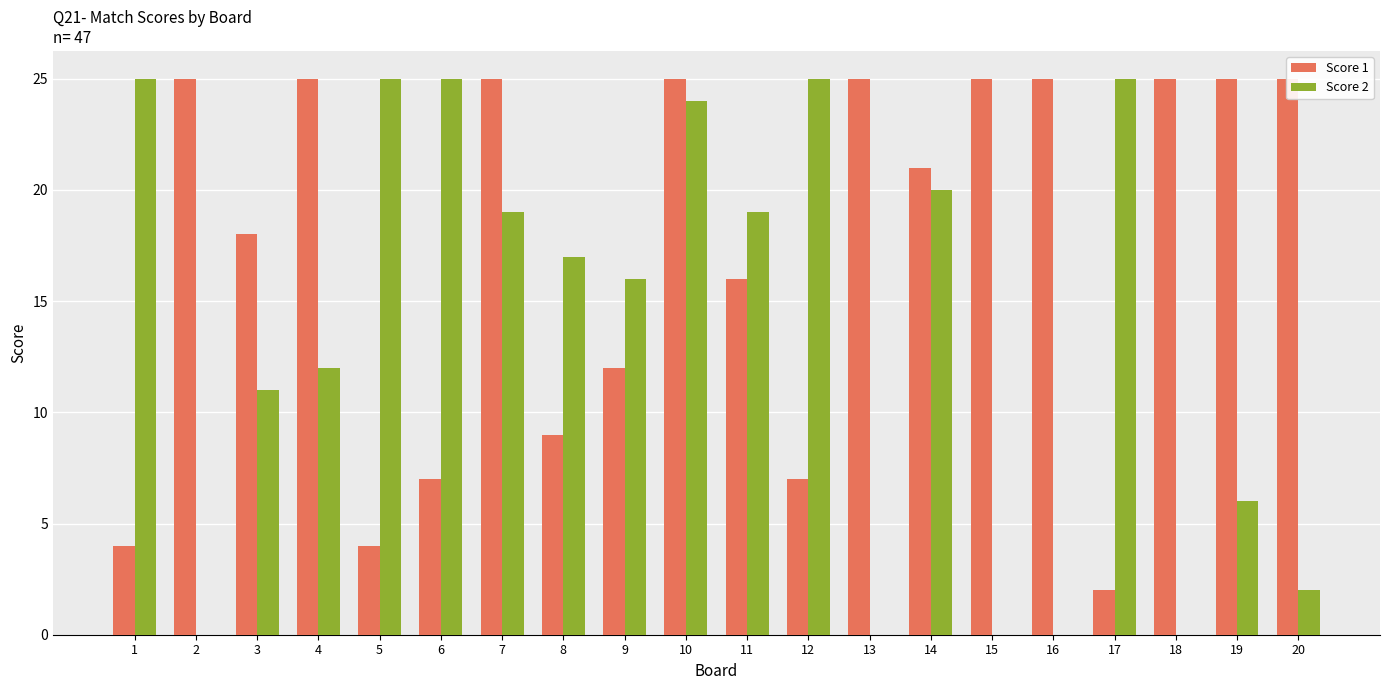

Which category has the lowest value across all series?

2